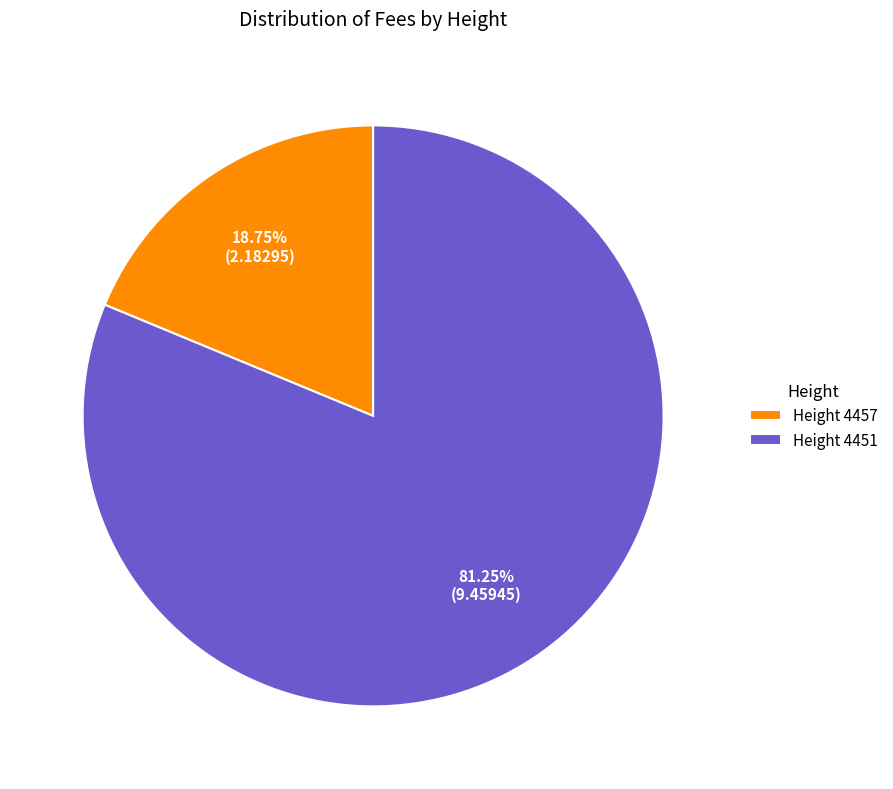

Approximately how many times larger is the value at Height 4451 compared to Height 4457?

4.3